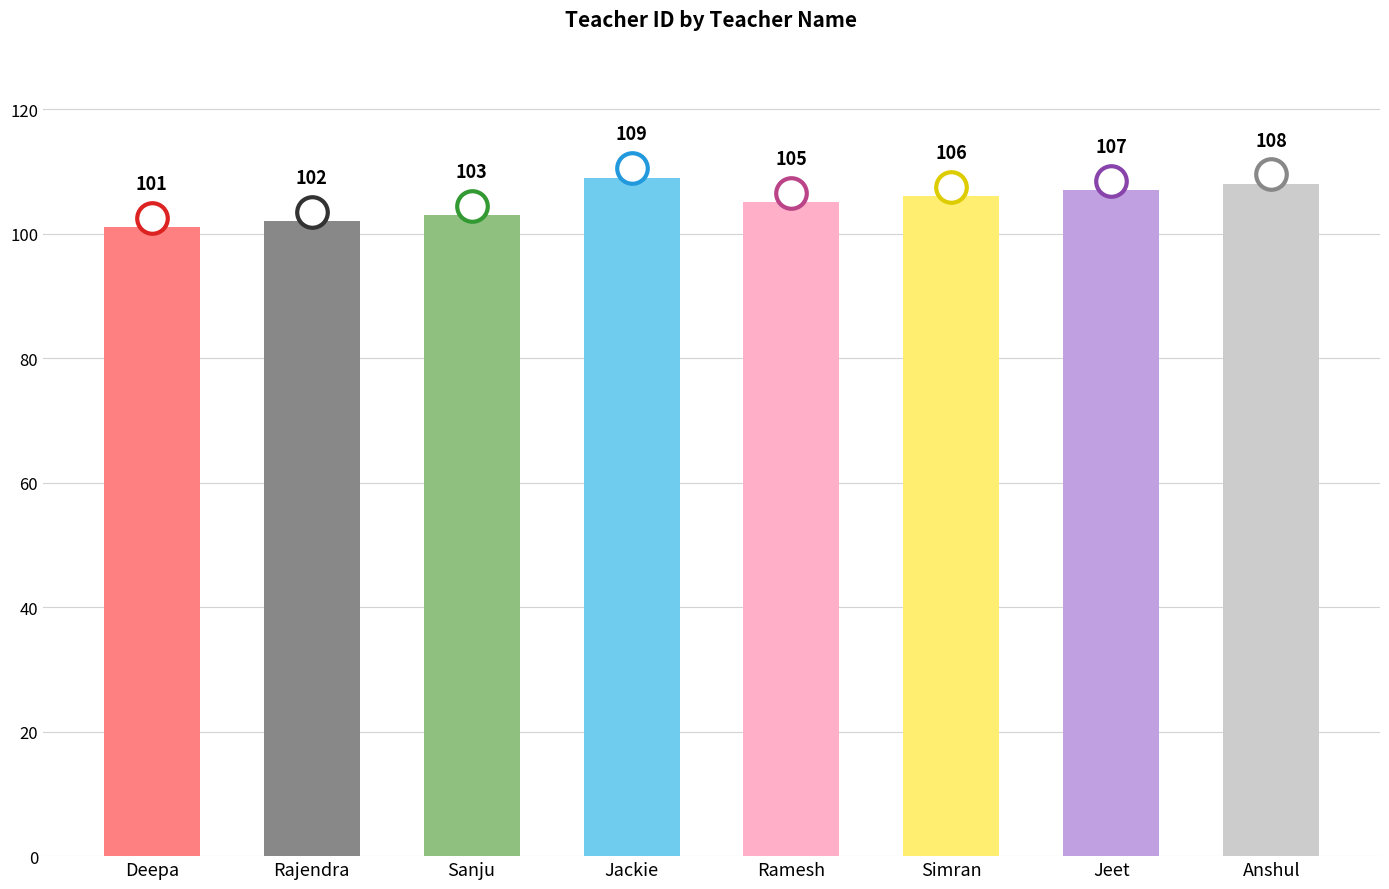

Reading left to right, list all the values displayed in this chart.

Deepa=101	Rajendra=102	Sanju=103	Jackie=109	Ramesh=105	Simran=106	Jeet=107	Anshul=108